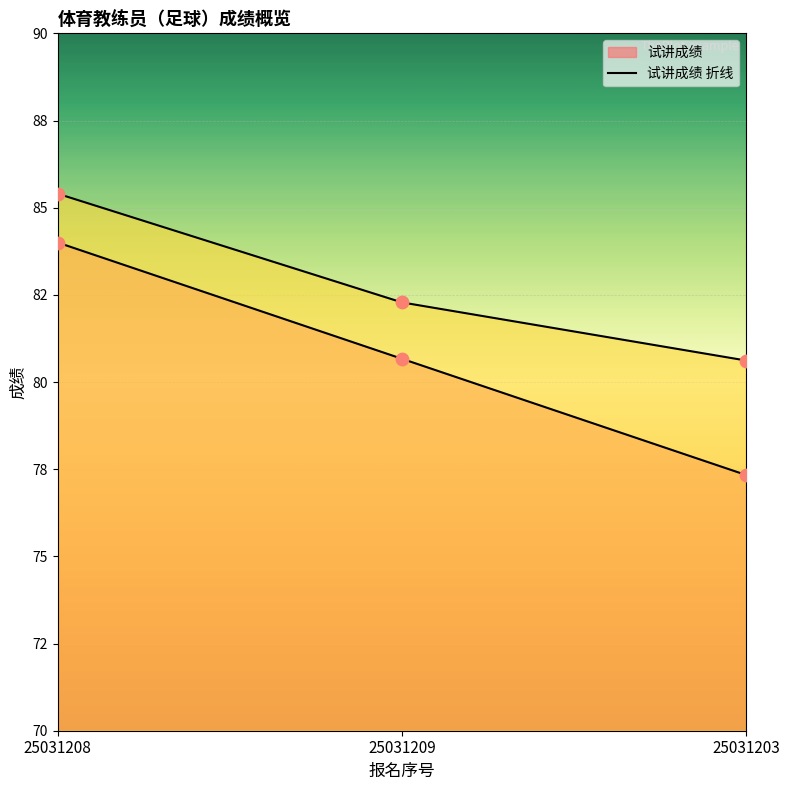

Which series reaches the minimum Y coordinate?

试讲成绩 折线